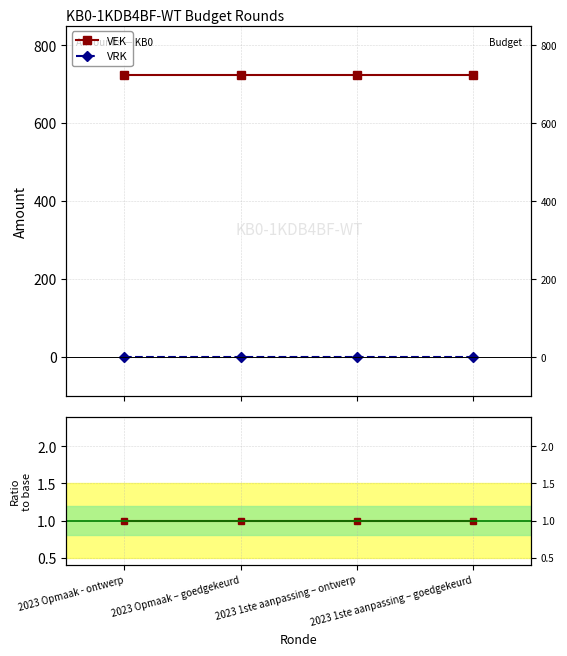

What is the value of the VEK point at the 3rd from the left?

723